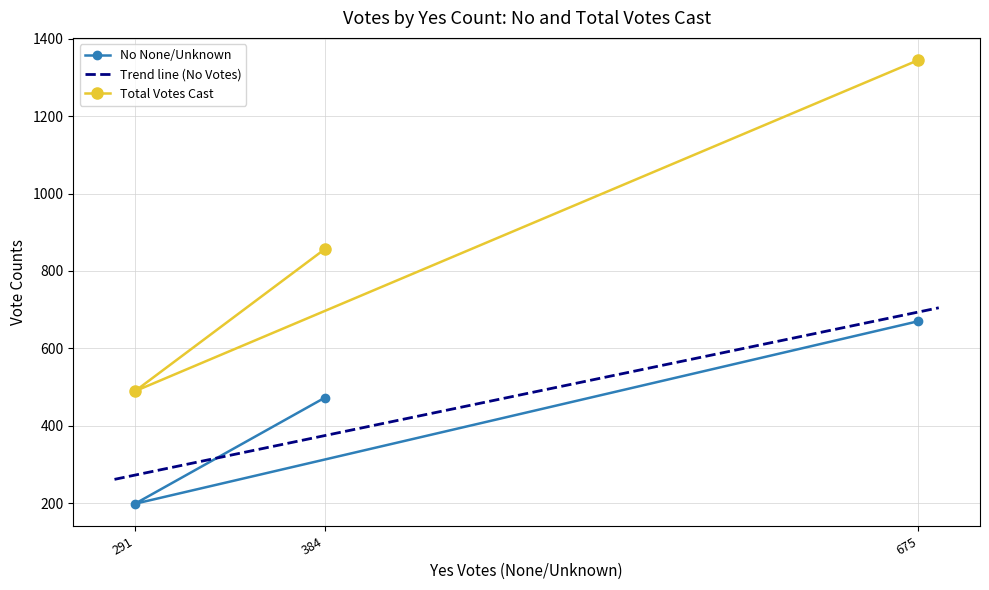

The NoNone/Unknown series shows 102 at 384. True or false?

False